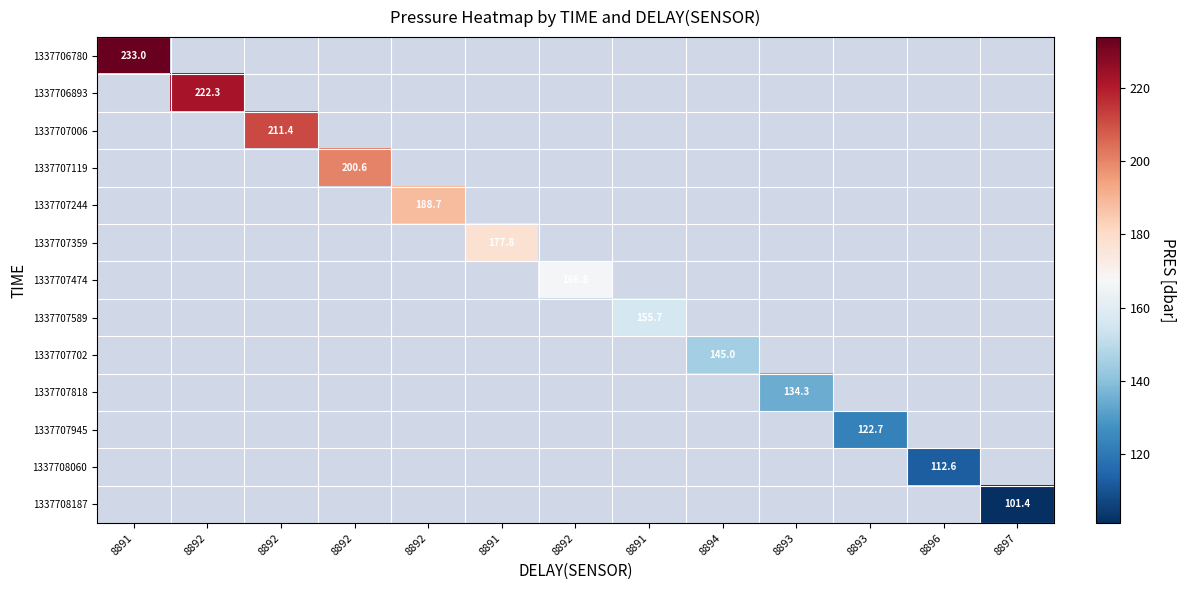

Count the number of data series in this chart.

13